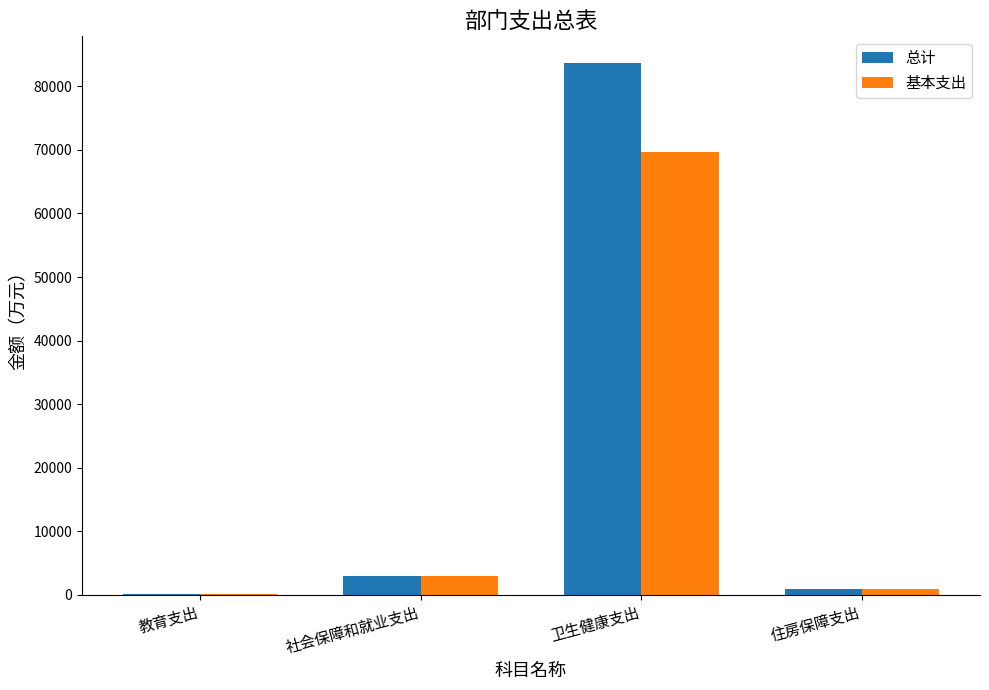

Count the number of categories in the chart.

4